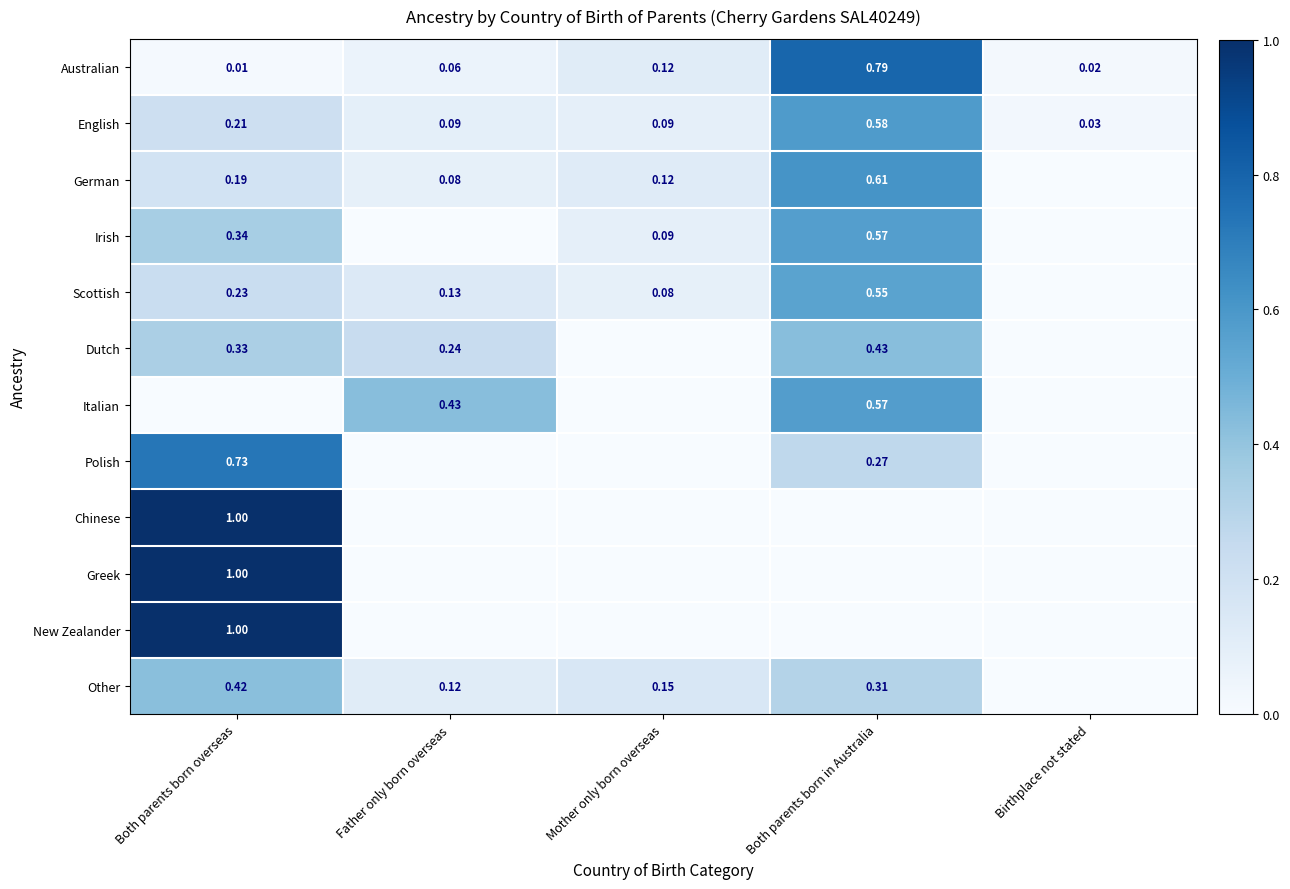

Is the value of Australian at Father only born overseas greater than the value of Dutch at Both parents born in Australia?

No